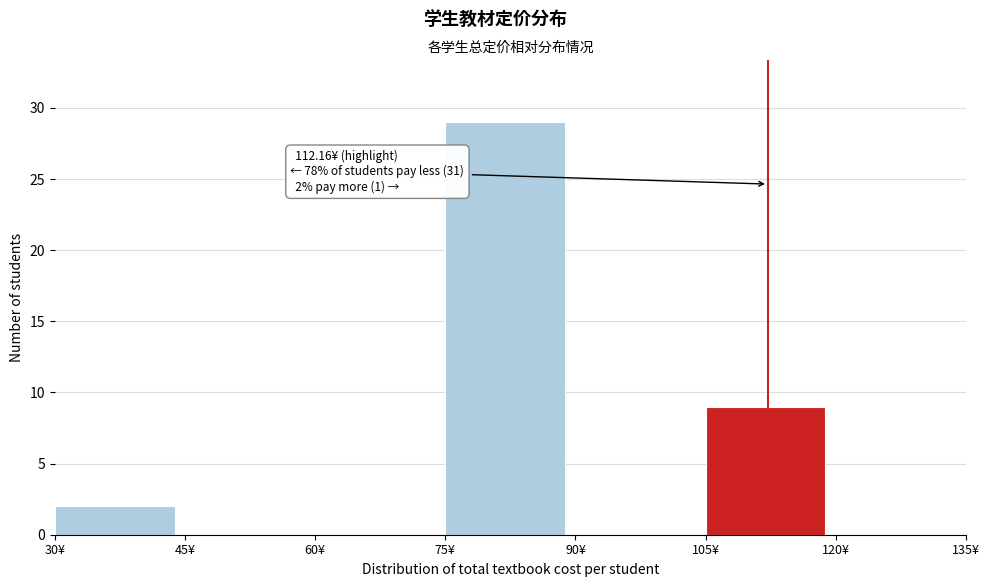

Over which range of the x-axis is the bar tallest?

75 to 90